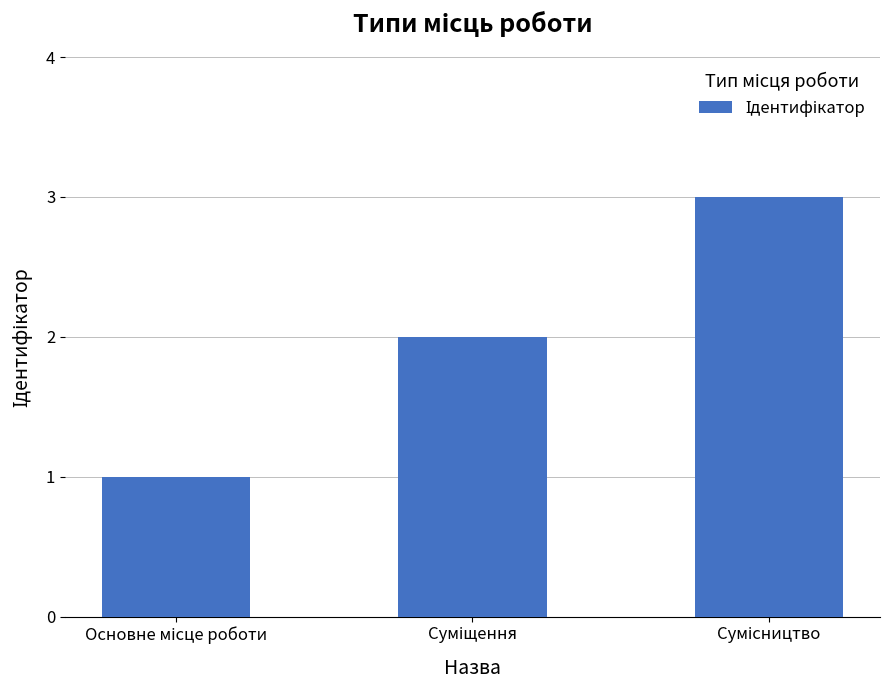

What is the maximum value shown in the chart?

3